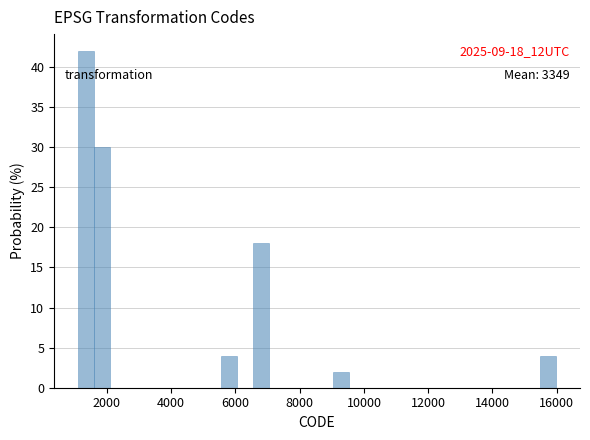

Read against the x-axis, roughly where is the centre of the tallest bar?

1400